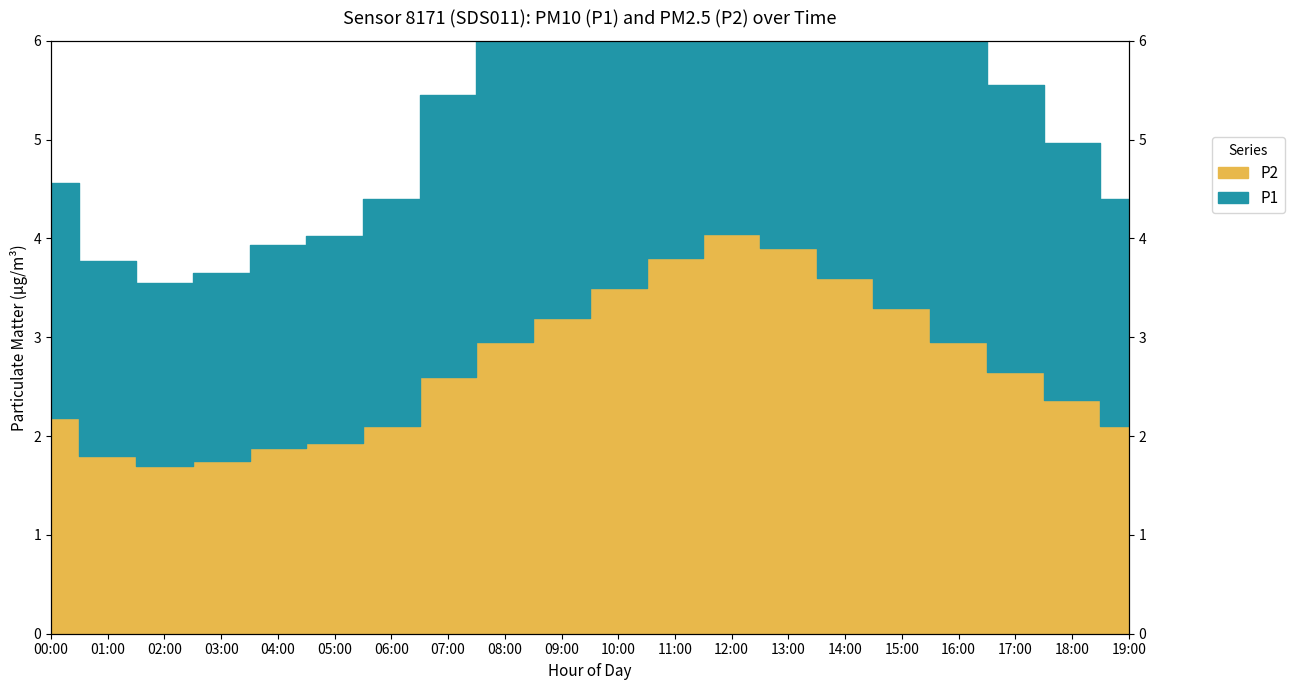

Rank the series by their average value, from highest to lowest.

P1, P2